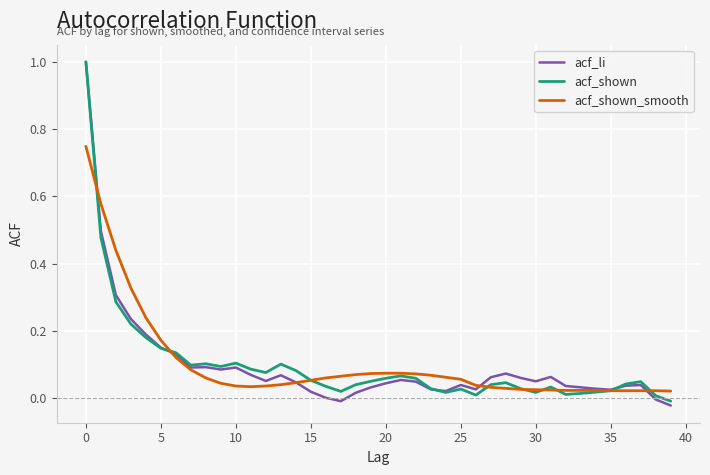

How many lines are shown in the chart?

3